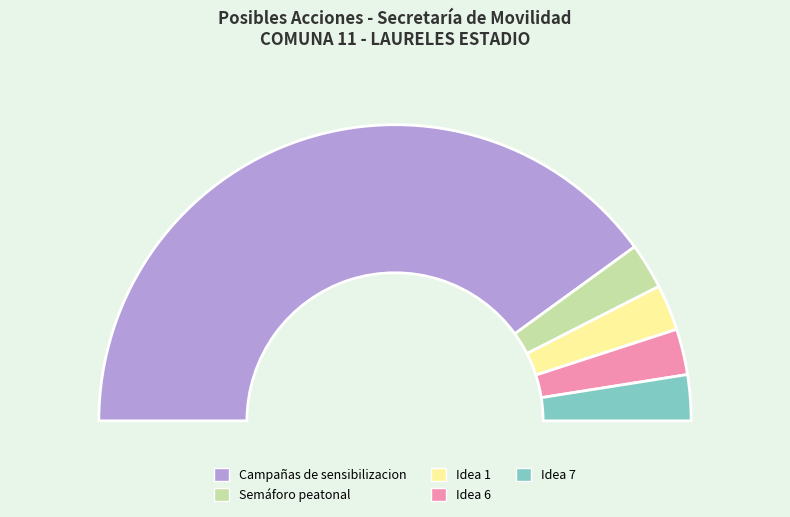

Is it true that Idea 1 is 14% of the pie?

False